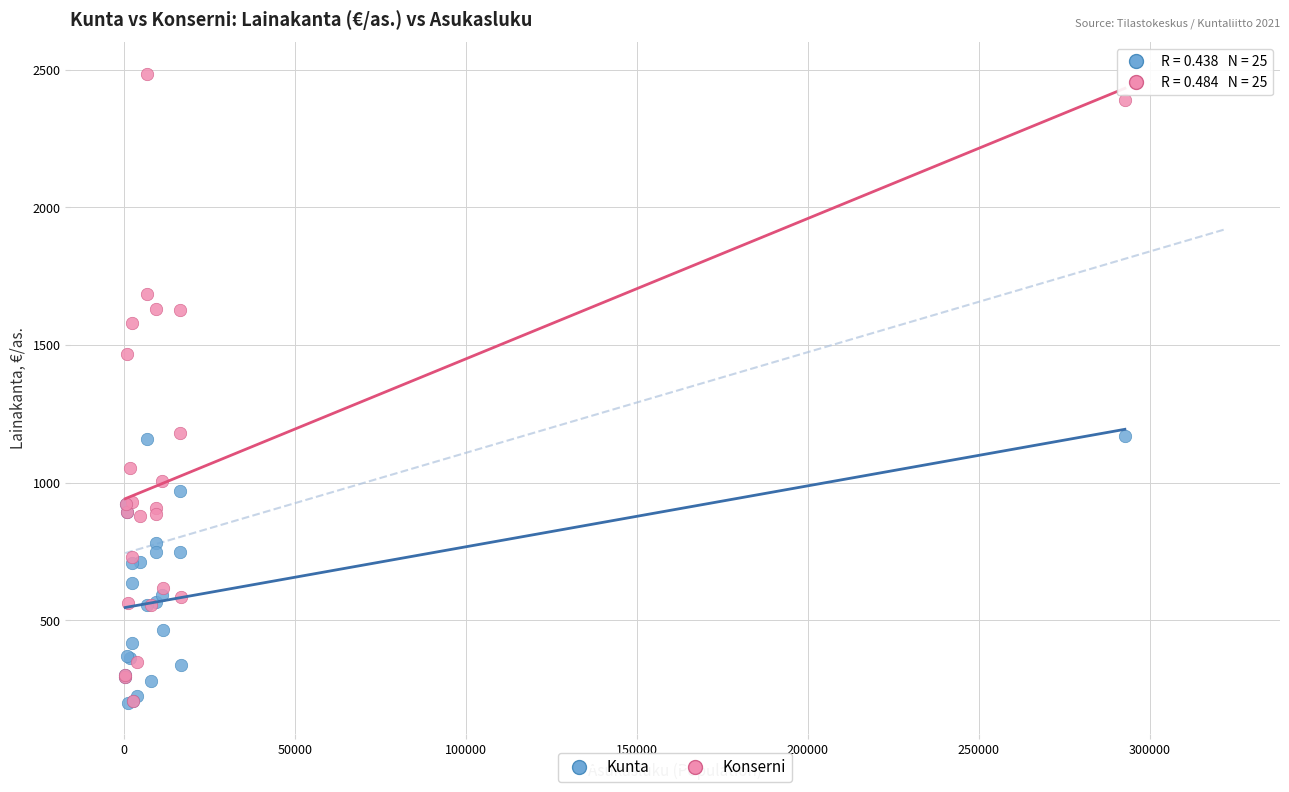

In the Konserni series, what Y value is closest to 1347?

1468.9